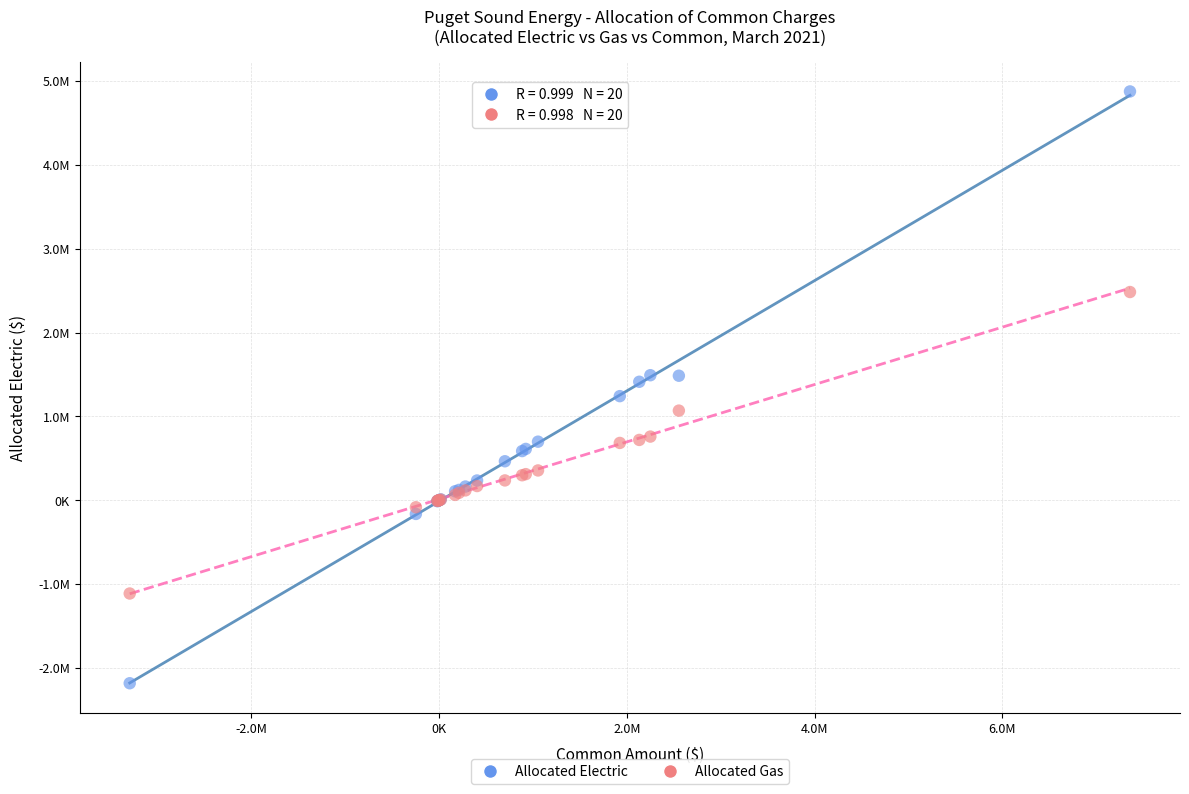

Which series has the widest spread of Y values?

Allocated Electric